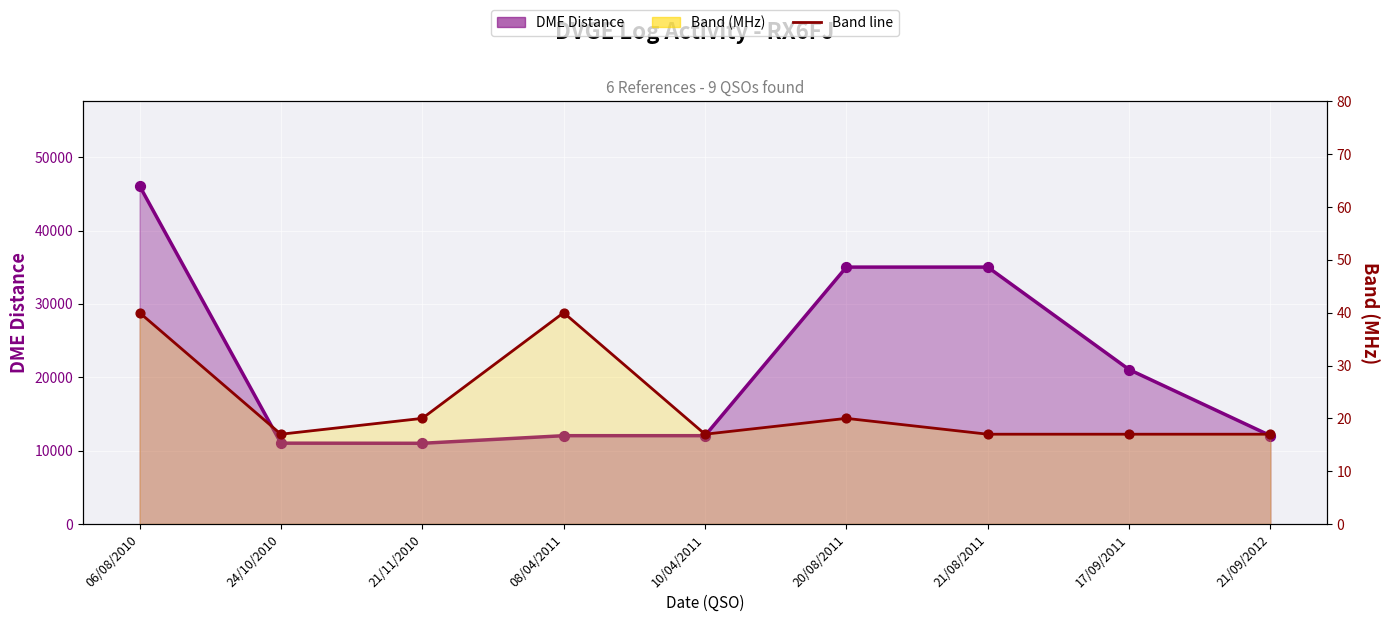

What is the total value across all series at 21/11/2010?

11024